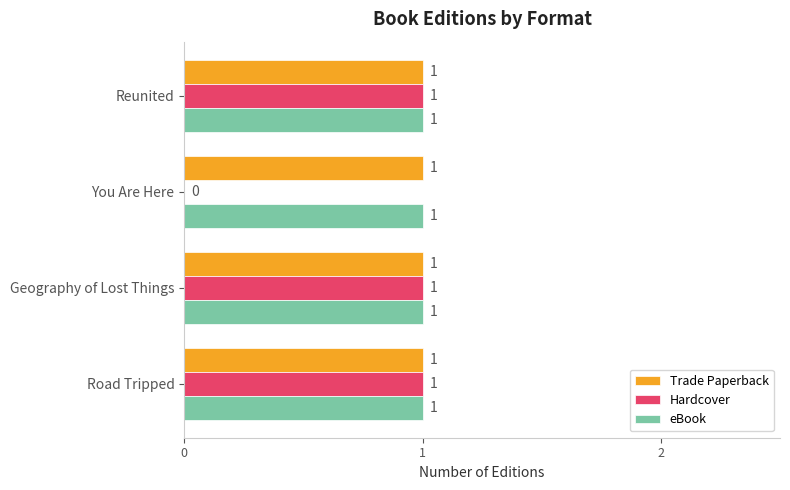

How many data points does each series have?

4